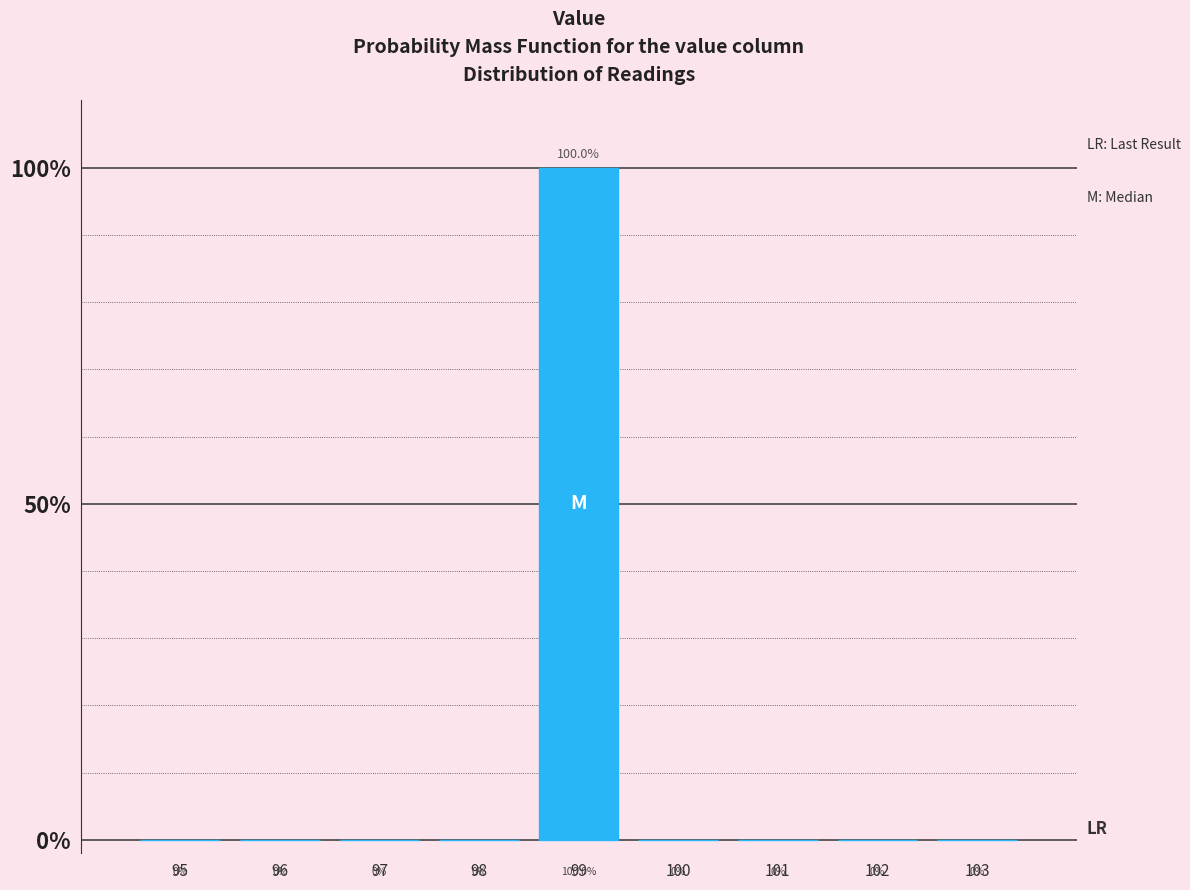

Reading left to right, list all the values displayed in this chart.

95=0	96=0	97=0	98=0	99=100	100=0	101=0	102=0	103=0